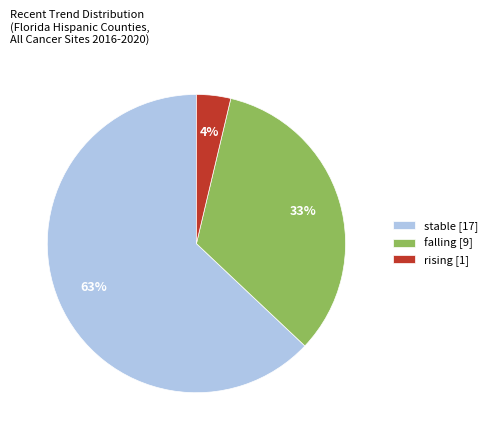

Is it true that stable [17] is 63% of the pie?

True